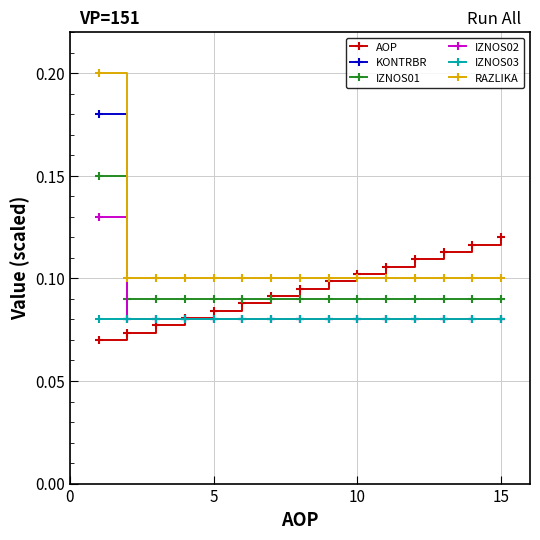

List the series in order of their peak value, lowest first.

IZNOS03, AOP, IZNOS02, IZNOS01, KONTRBR, RAZLIKA